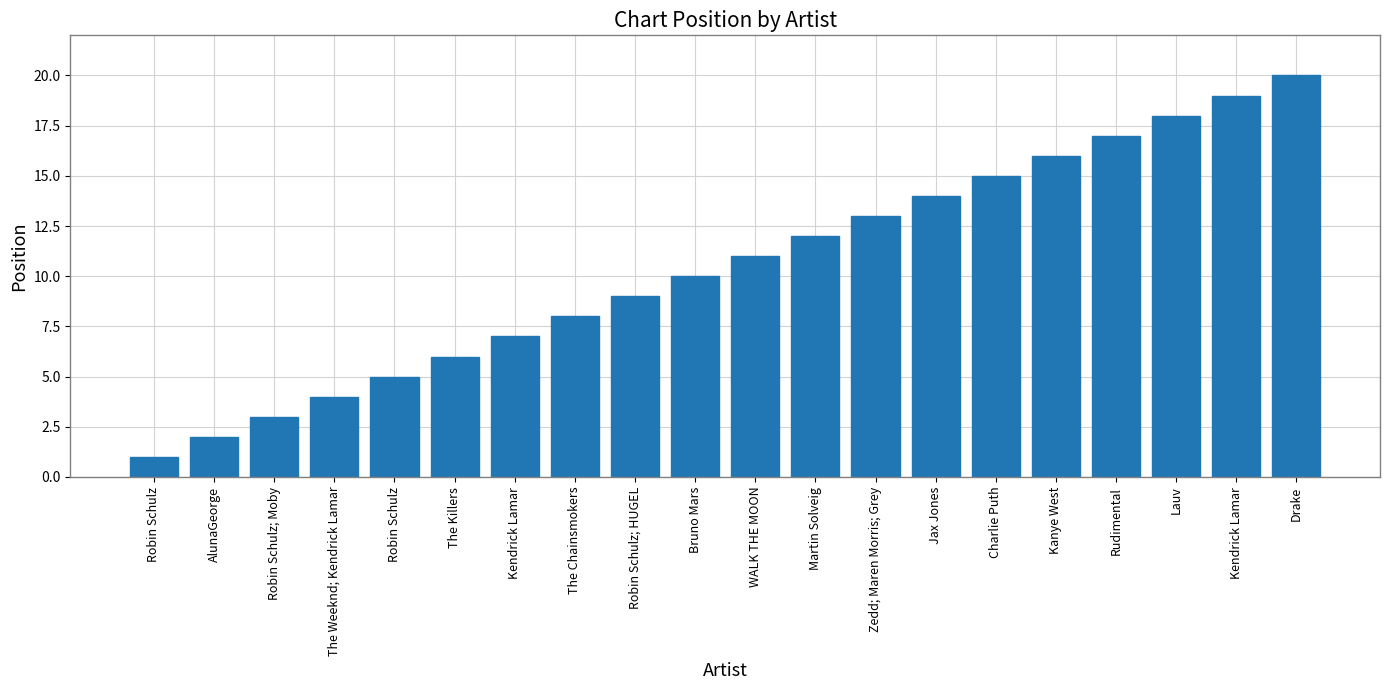

Count the number of categories in the chart.

20